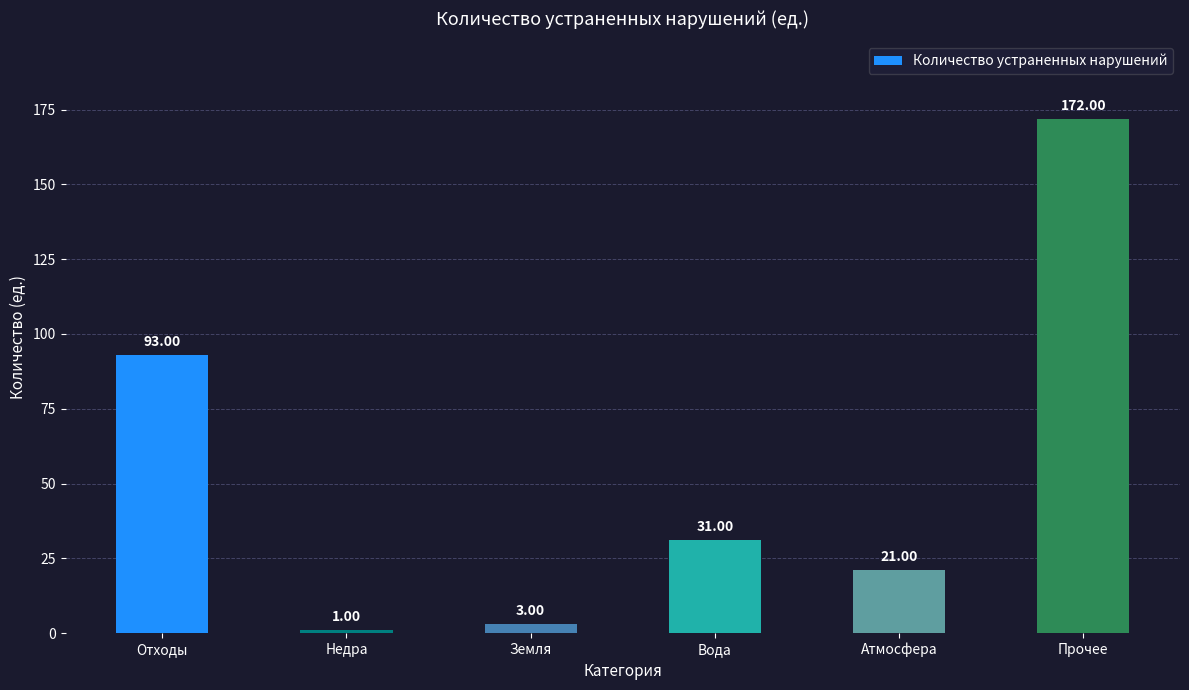

Reading left to right, extract all data points from this chart.

Отходы=93	Недра=1	Земля=3	Вода=31	Атмосфера=21	Прочее=172